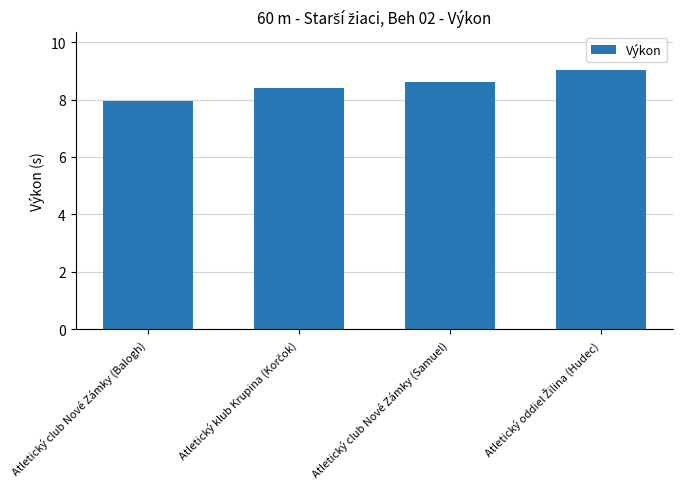

What is the difference between the second highest and second lowest values?

0.2